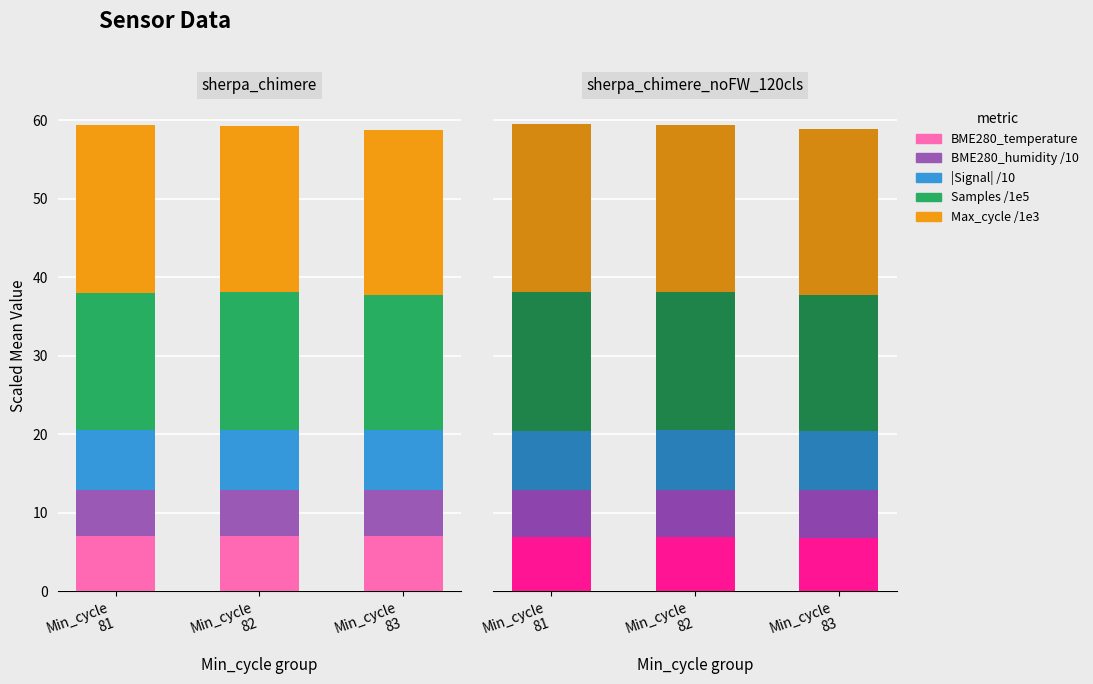

Read the Samples /1e5 value at Min_cycle
81.

17.7